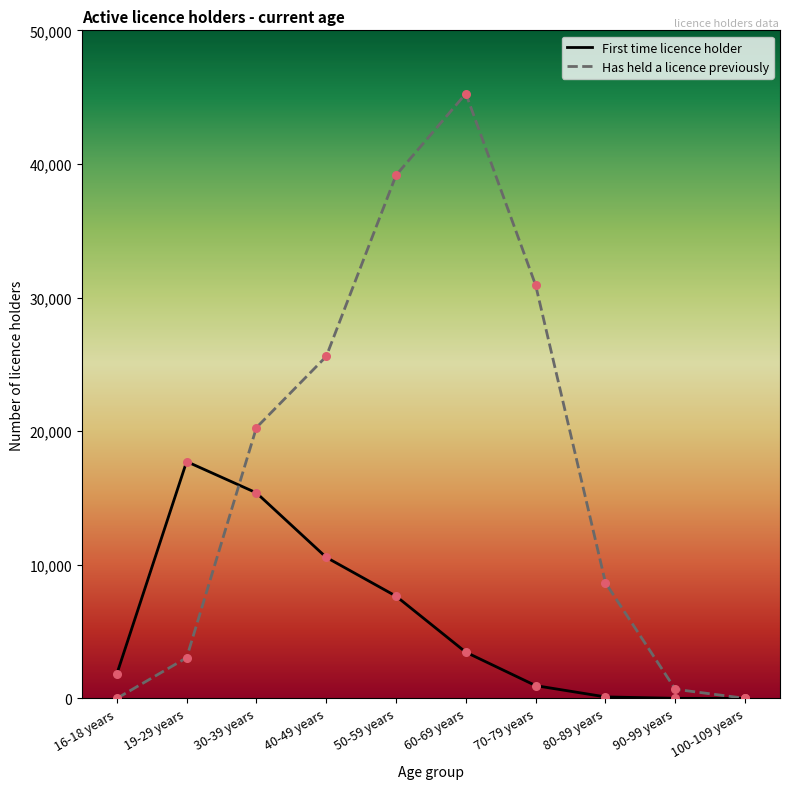

What are all the series names shown in the legend?

First time licence holder, Has held a licence previously